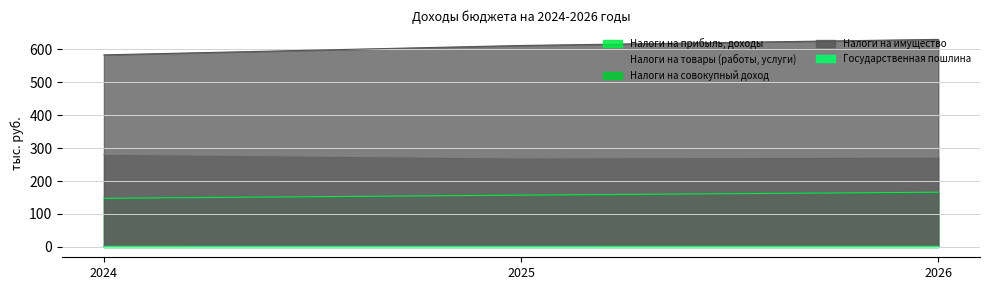

Which series has the largest total across all categories?

Налоги на имущество